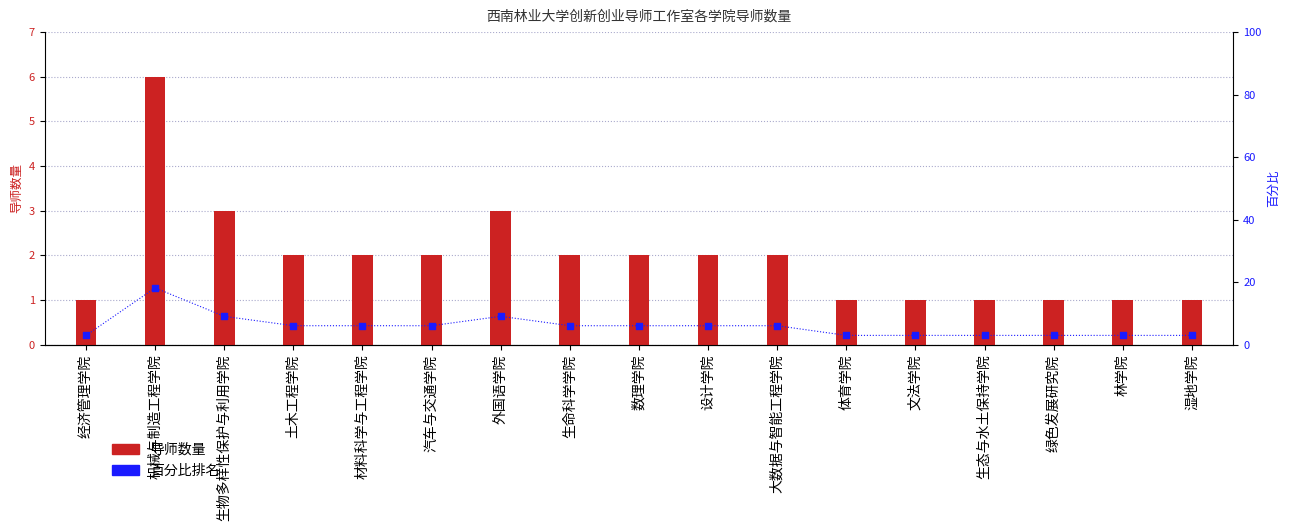

What is the total value across all series at 生物多样性保护与利用学院?

12.1